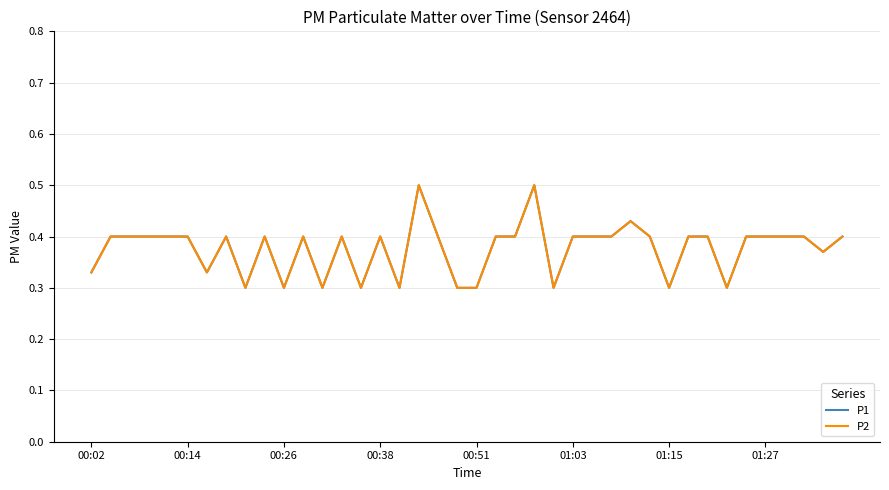

Is this an area chart (filled region under the line)?

No